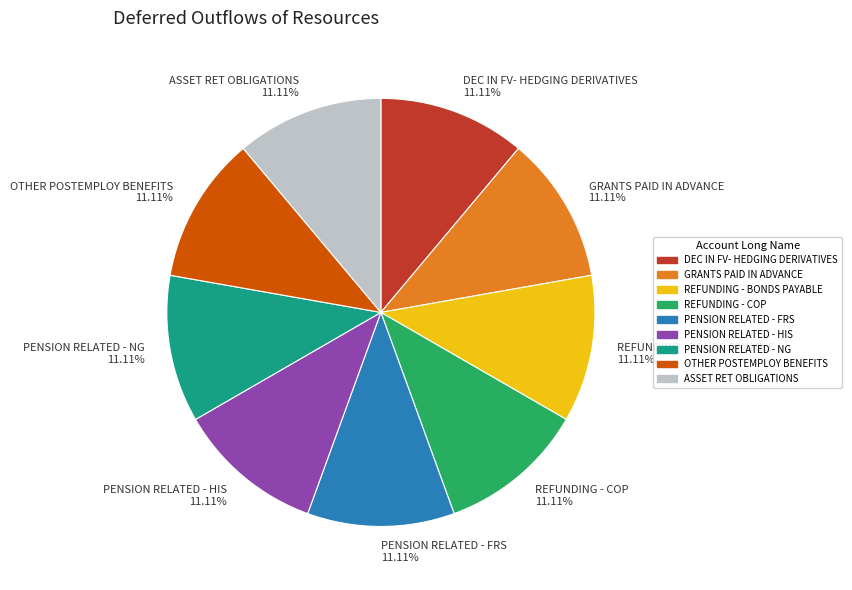

What is the ratio of the value at GRANTS PAID IN ADVANCE to the value at DEC IN FV- HEDGING DERIVATIVES?

1.0